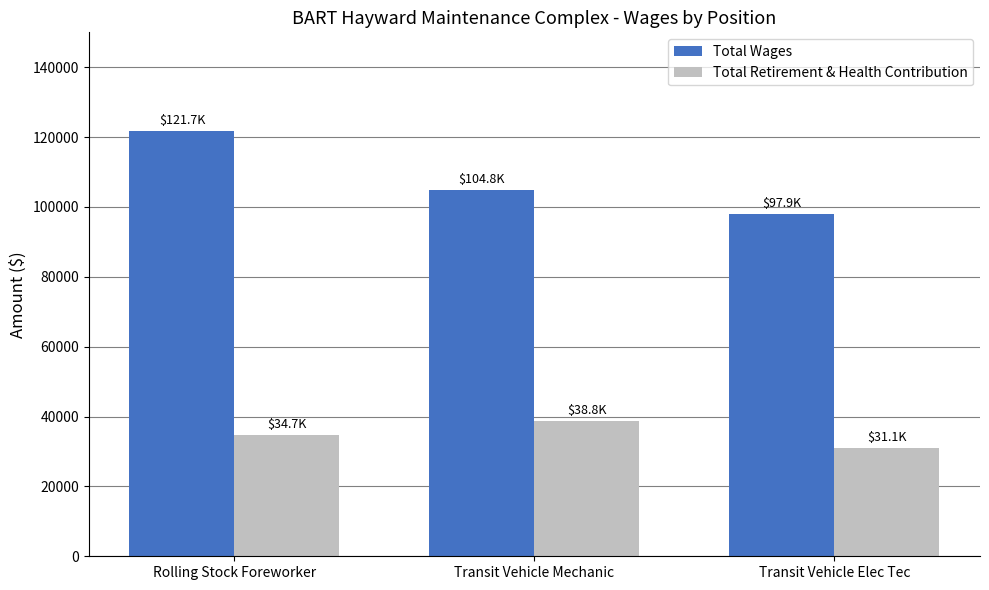

Which series has the widest spread of values?

Total Wages